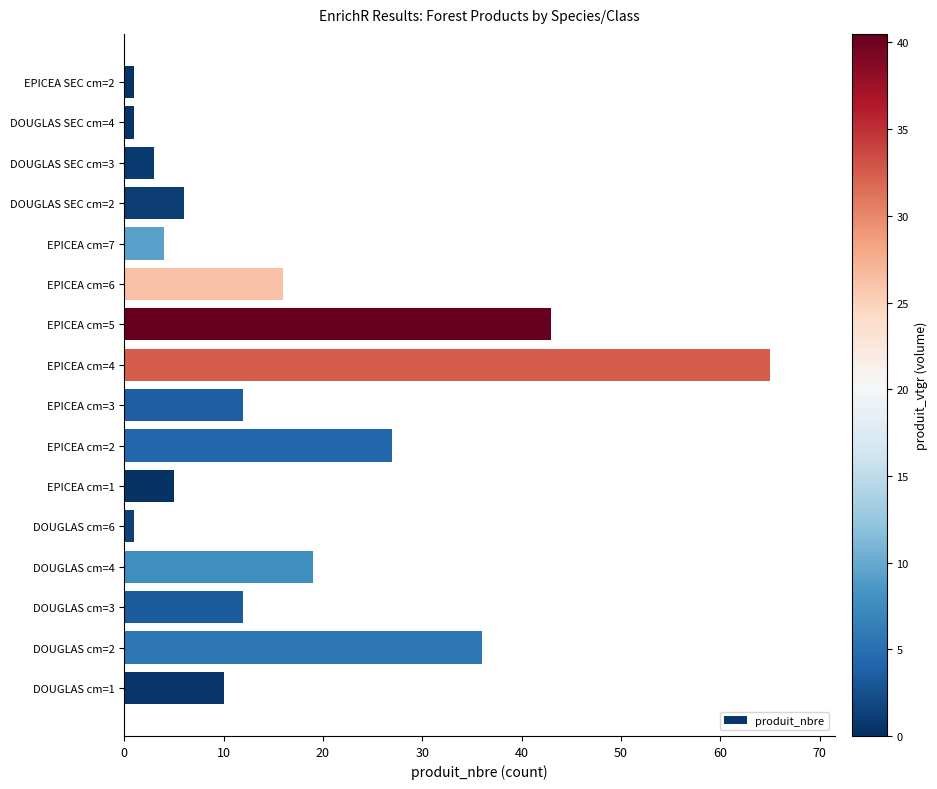

At which category does the chart reach its peak across all series?

EPICEA cm=4